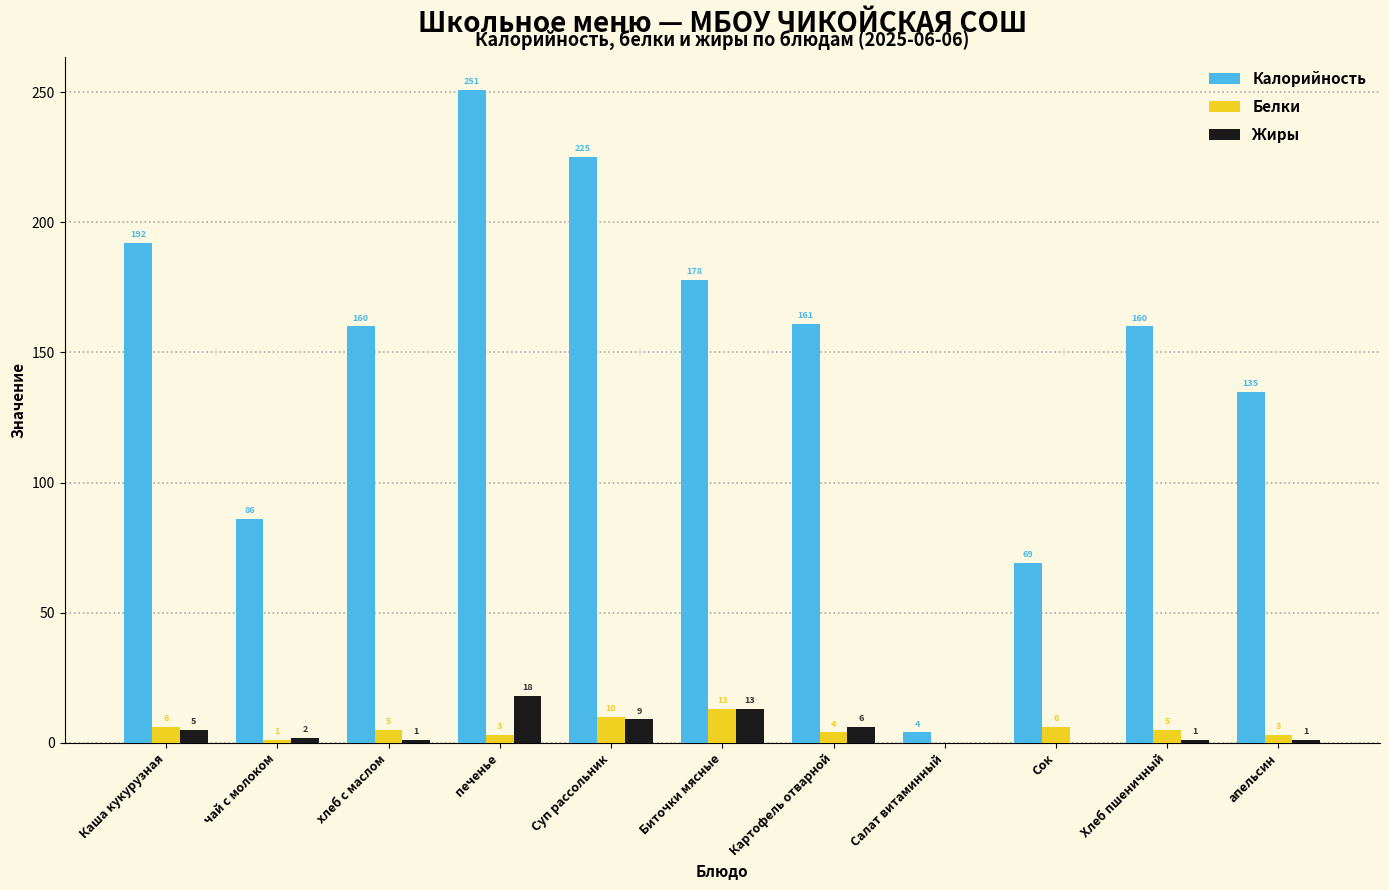

How many groups of bars are there?

11